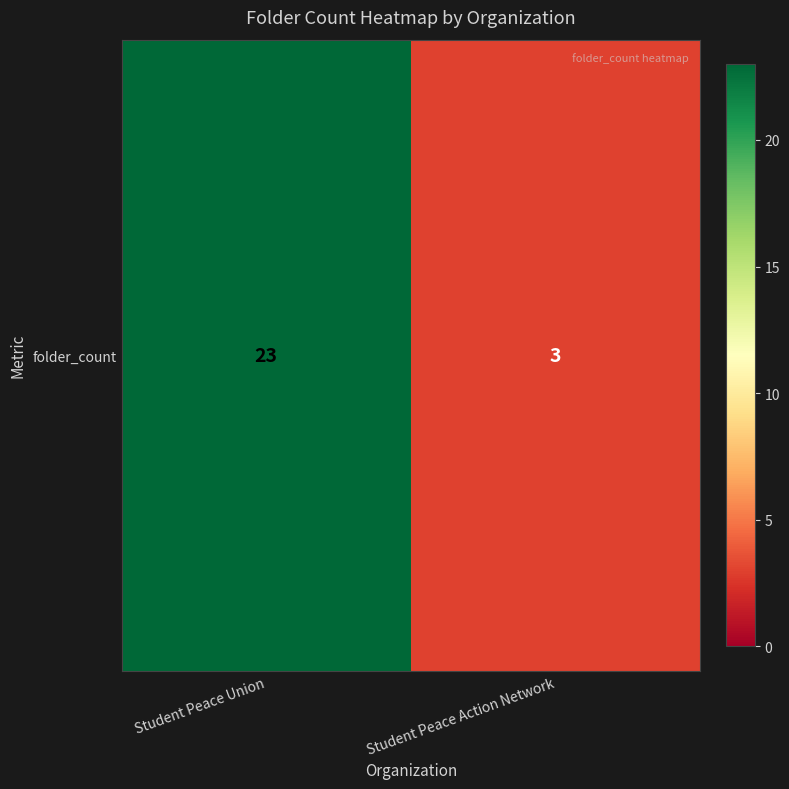

Is it true that the value at Student Peace Union is 23?

True